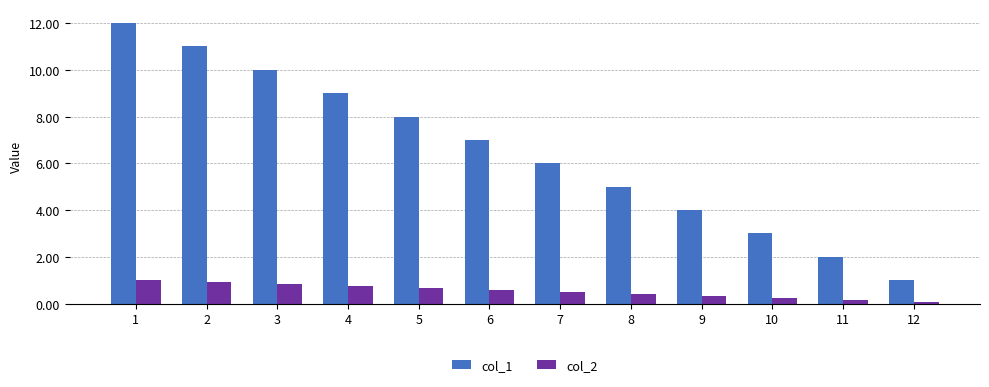

What value does the col_2 series have at 8?

0.4